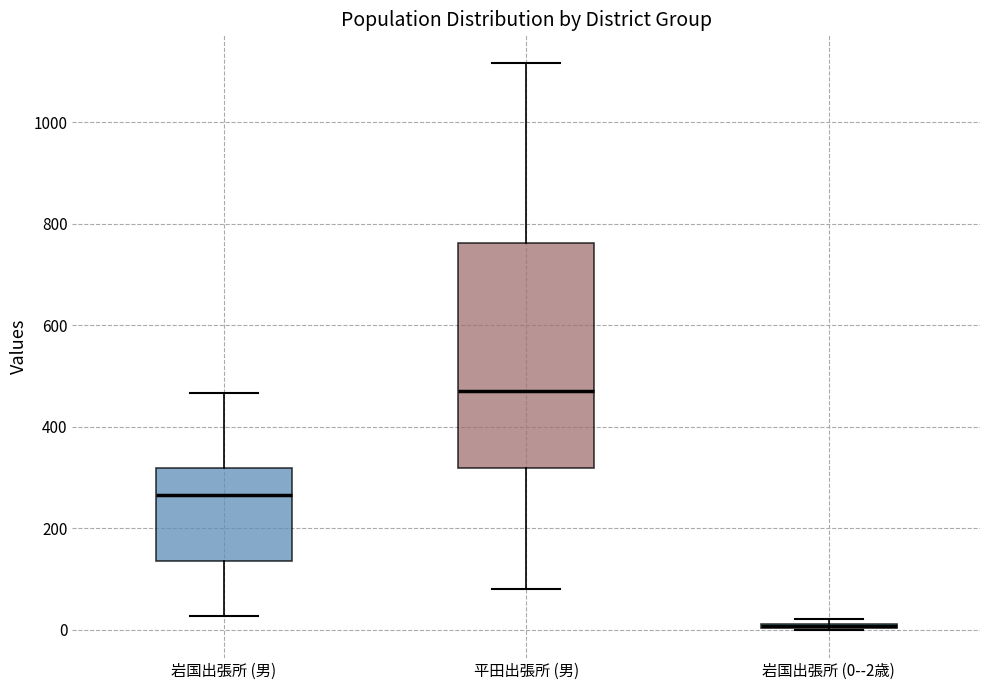

Where is the upper edge of the box for 岩国出張所 (男) on the y-axis? The values are not printed on the chart, so give them approximately, as read against the axis.

320